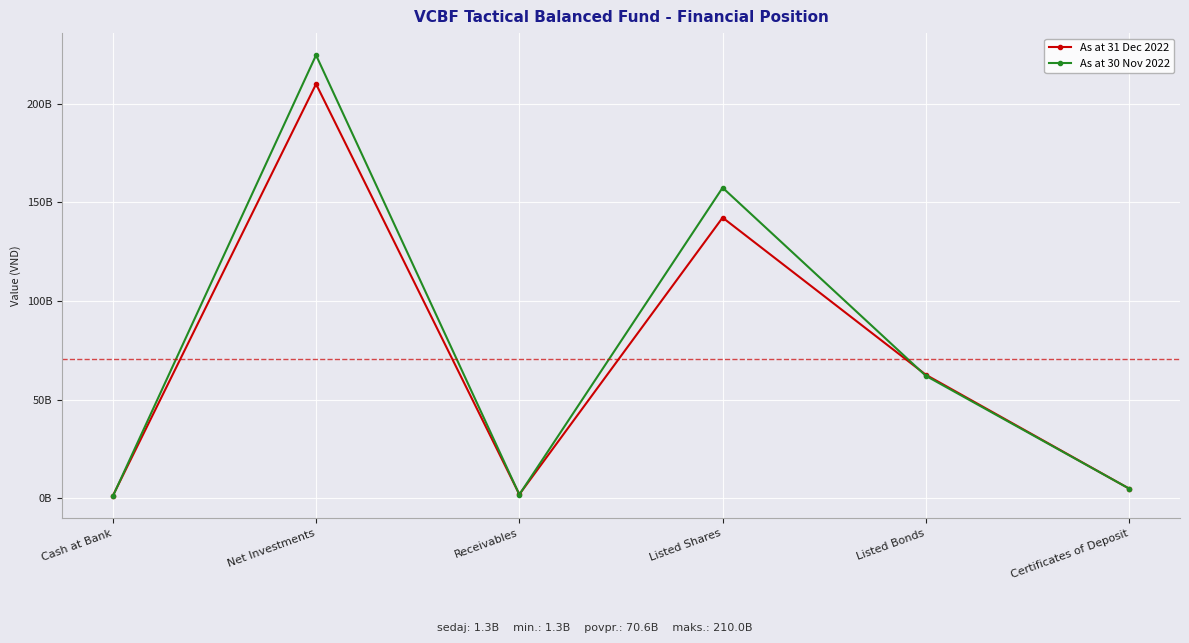

What is the lowest value of the As at 30 Nov 2022 series?

1059675719